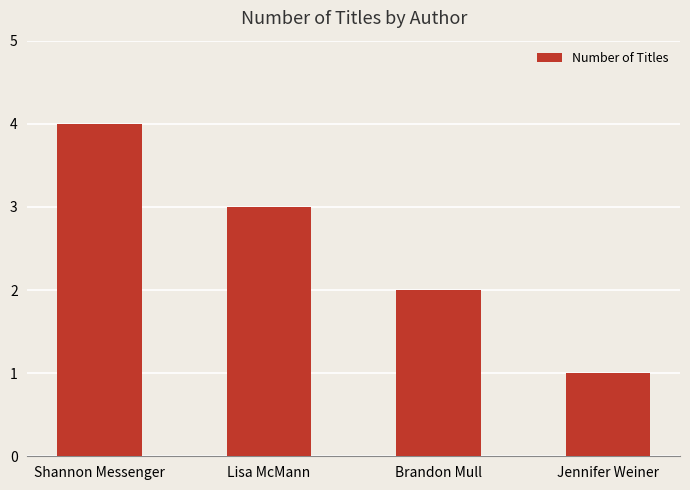

What is the sum of all values?

10